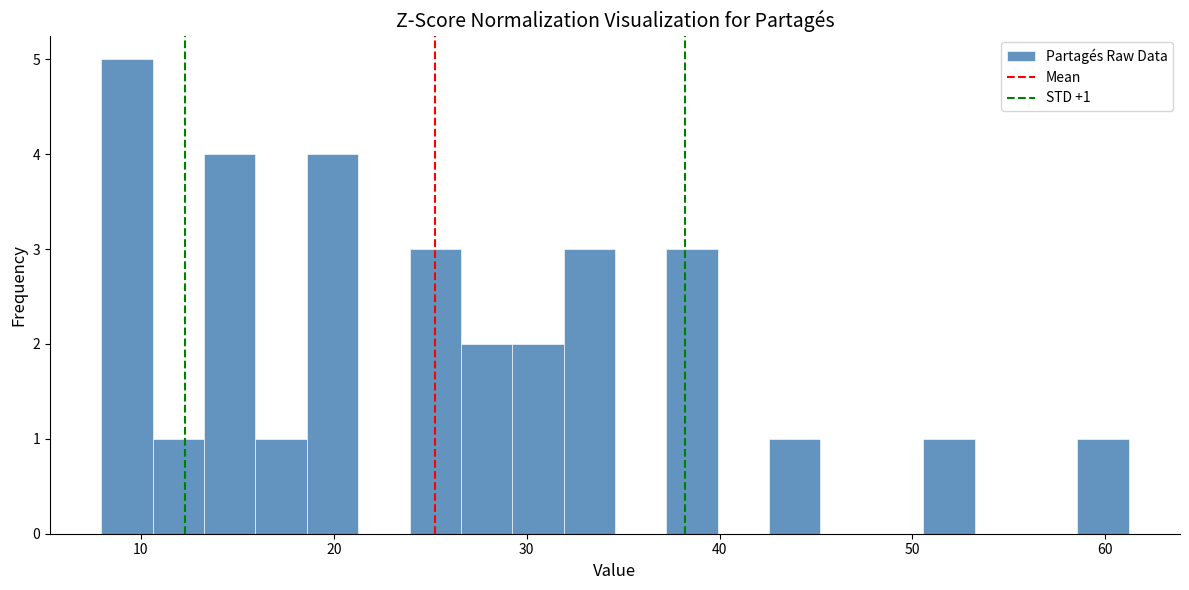

Read against the x-axis, roughly where is the centre of the tallest bar?

9